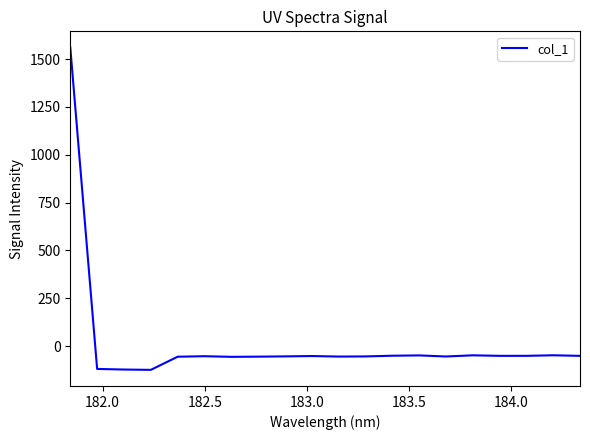

What is the smallest value displayed?

-123.9